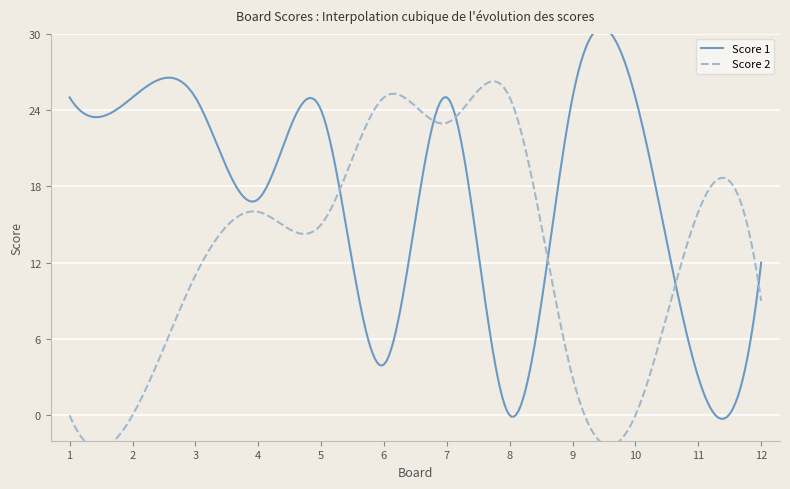

What is the total value across all series at 8?

25